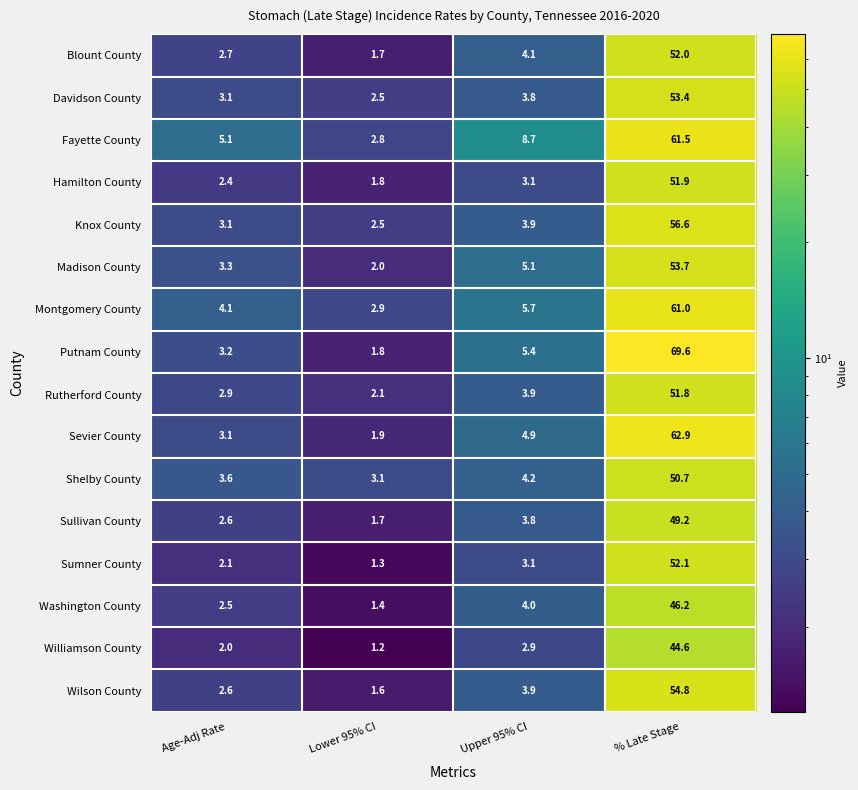

The value of Washington County at % Late Stage is 66.0. True or false?

False